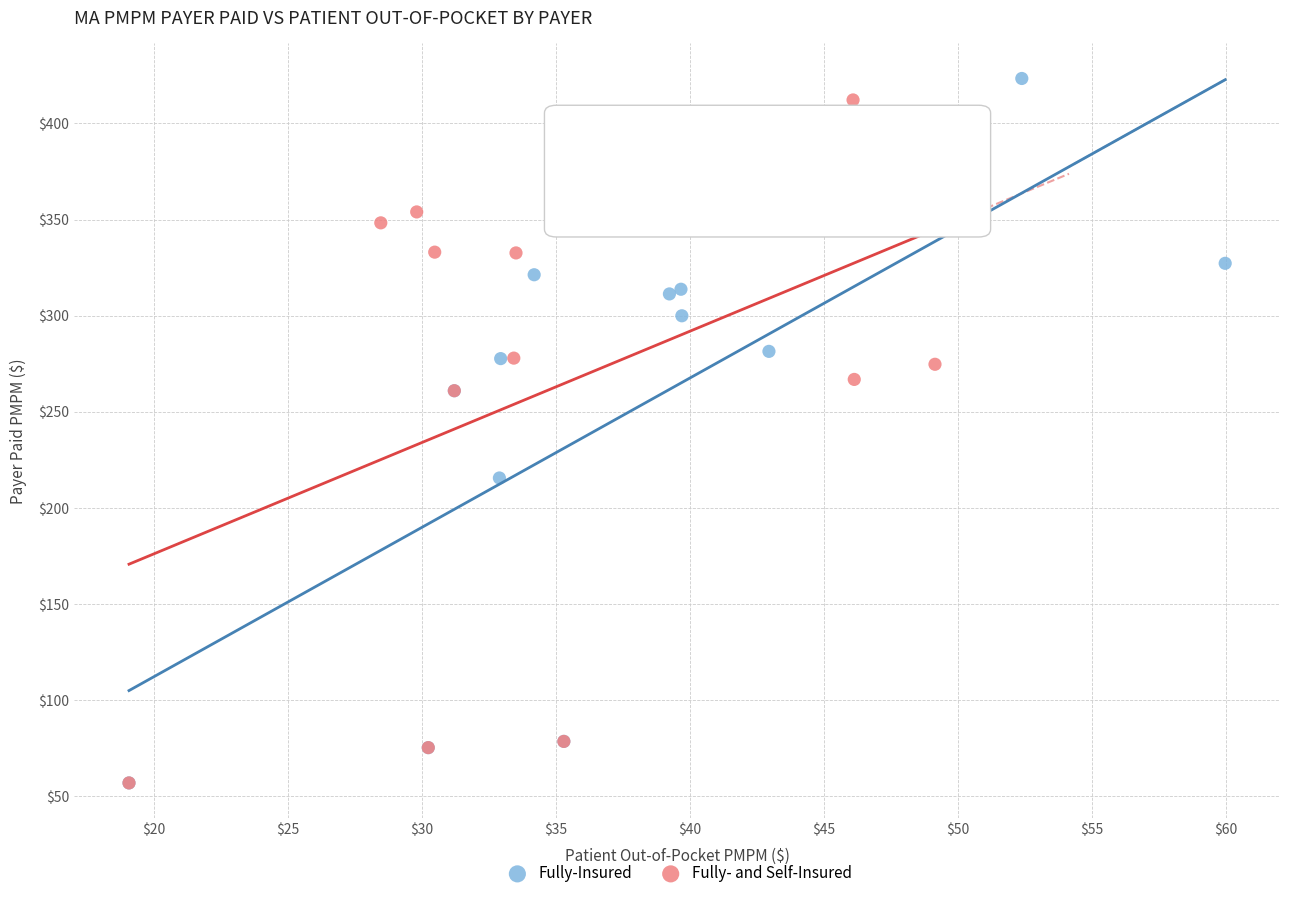

Which series has the largest Y range (max minus min)?

Fully-Insured